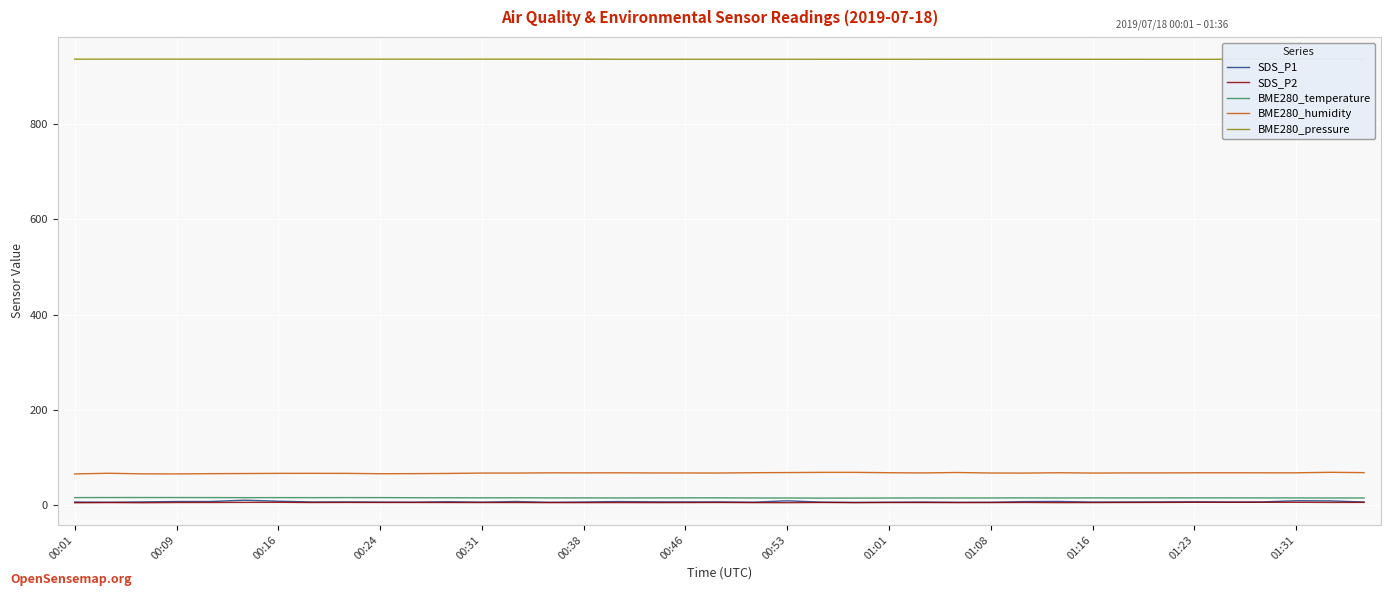

Reading right to left, transcribe all the data shown in this chart.

SDS_P1: 6.8	9.3	9.6	7.0	6.9	7.3	7.1	6.9	6.8	8.0	7.7	6.3	6.2	6.8	6.4	6.1	6.6	9.4	6.5	7.1	7.1	7.3	7.8	6.9	6.2	7.9	6.5	7.5	6.5	6.7	7.0	6.9	8.5	10.7	7.9	7.9	7.1	6.4	6.9
SDS_P2: 6.1	6.0	6.3	6.3	6.2	6.3	6.0	5.9	5.7	5.6	5.9	5.7	5.6	5.8	5.8	5.5	5.9	5.5	5.6	5.9	5.7	5.6	5.7	5.6	5.6	5.8	5.8	5.8	5.9	5.9	6.0	5.8	6.2	6.1	5.9	5.8	5.4	5.7	5.3
BME280_temperature: 15.3	15.3	15.4	15.5	15.6	15.5	15.5	15.4	15.5	15.4	15.5	15.4	15.4	15.3	15.3	15.1	15.0	15.3	15.3	15.6	15.5	15.5	15.4	15.5	15.6	15.7	15.7	15.8	15.9	16.1	16.1	16.0	16.1	16.0	16.2	16.2	16.3	16.2	16.1
BME280_humidity: 68.5	69.2	68.1	68.2	68.2	68.2	67.9	67.9	67.6	68.3	67.5	67.7	68.8	67.9	68.3	69.1	69.1	68.6	68.3	67.7	67.8	67.8	68.2	68.0	68.1	67.6	67.6	66.8	66.4	66.2	66.9	67.0	67.0	66.6	66.3	65.8	65.9	67.2	65.8
BME280_pressure: 935.5	935.5	935.5	935.5	935.5	935.5	935.5	935.5	935.6	935.6	935.6	935.6	935.6	935.6	935.6	935.6	935.6	935.7	935.7	935.7	935.6	935.6	935.7	935.8	935.8	935.8	935.8	935.8	935.8	935.9	935.9	935.9	935.9	935.9	935.9	935.9	935.9	935.9	935.8